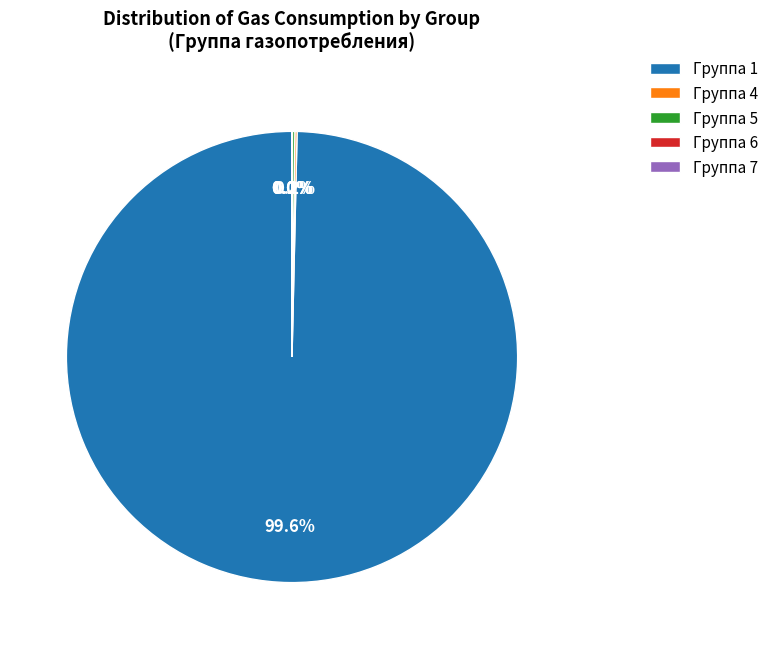

What is the largest slice in the pie chart?

Группа 1